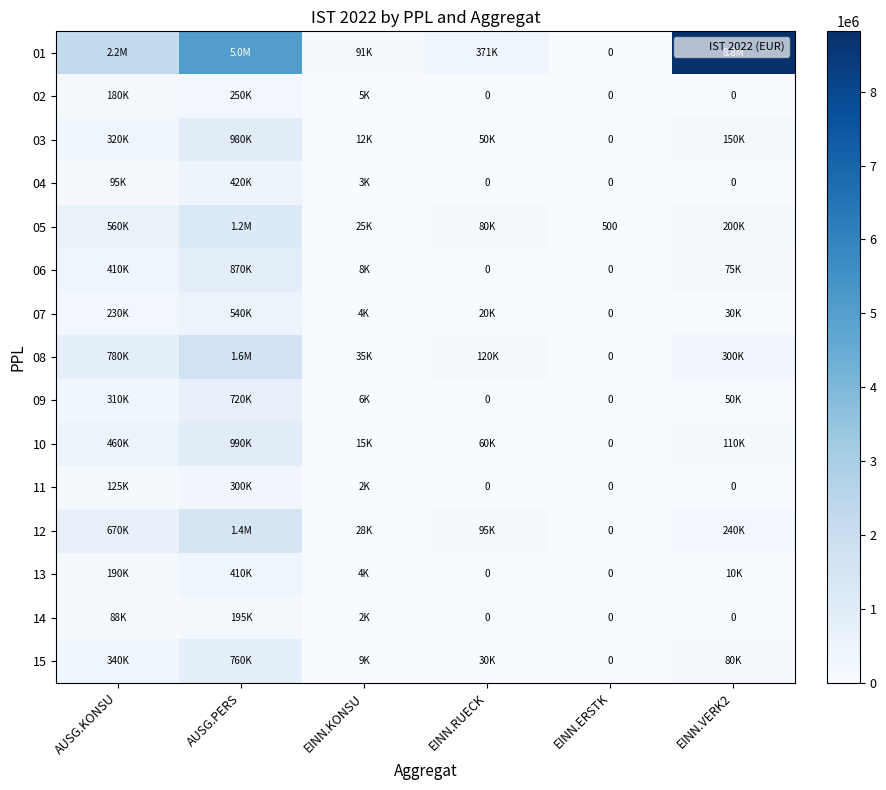

Where does the 02 series first go above 5000?

AUSG.KONSU